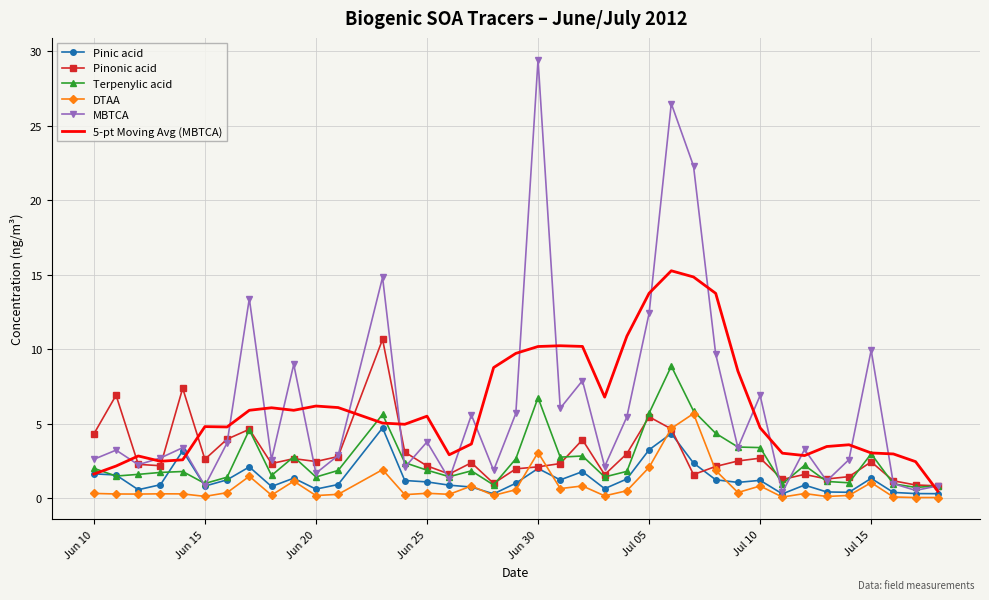

In 5-pt Moving Avg (MBTCA), how many points are lower than both neighbors (excluding endpoints)?

7